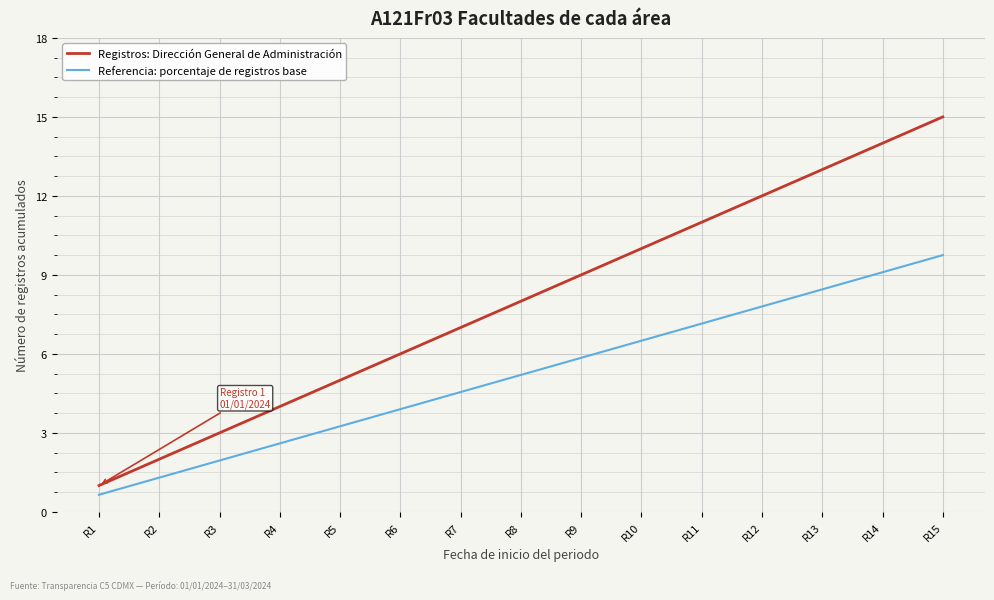

Where does the Referencia: porcentaje de registros base series first go above 5?

R8